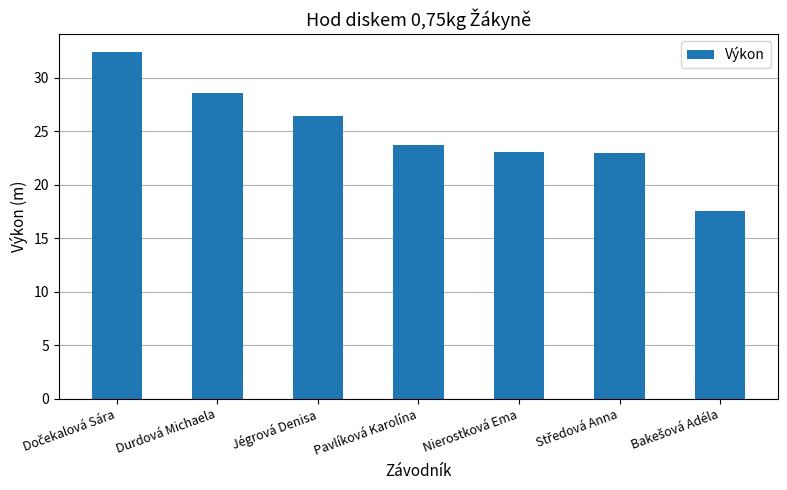

What is the ratio of the value at Pavlíková Karolína to the value at Durdová Michaela?

0.8